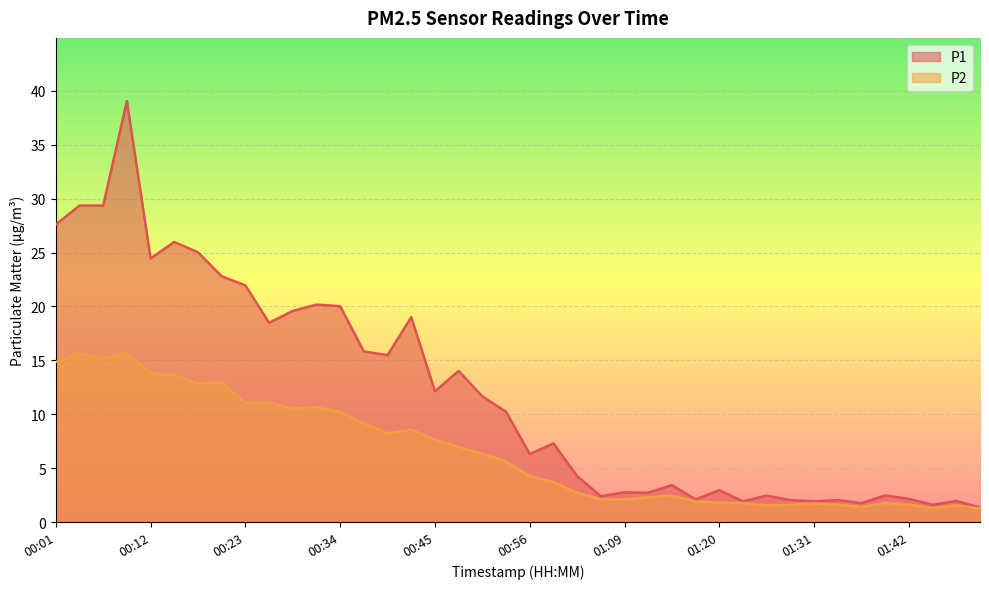

How many lines are shown in the chart?

2